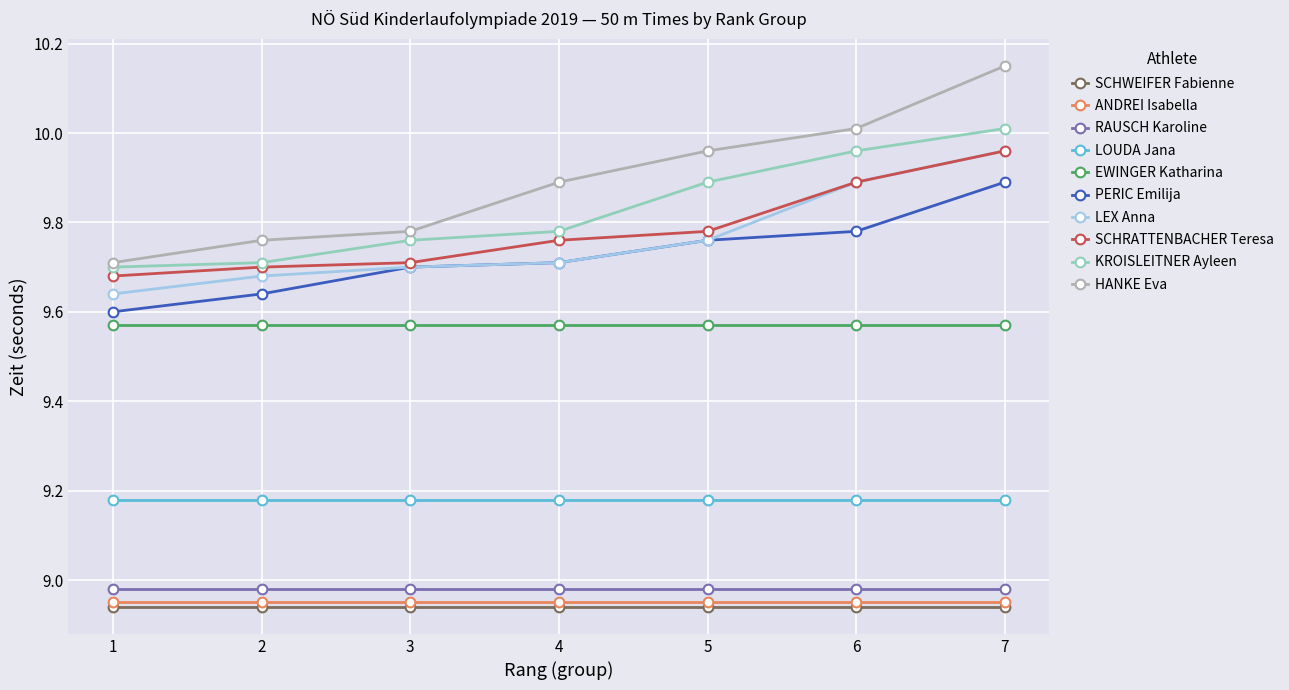

True or false: LEX Anna has a value of 15.1 at 7.

False